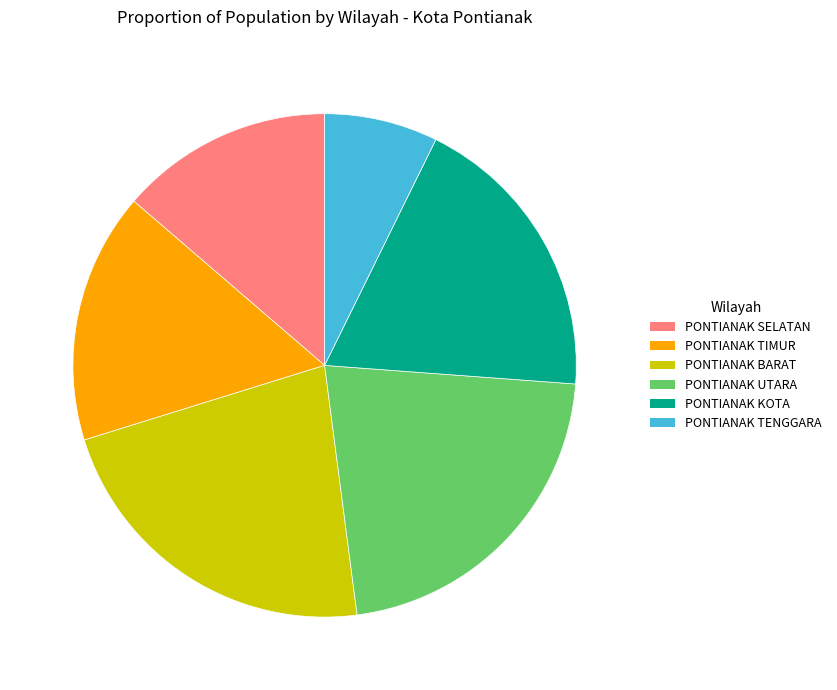

Which slice is the largest?

PONTIANAK BARAT